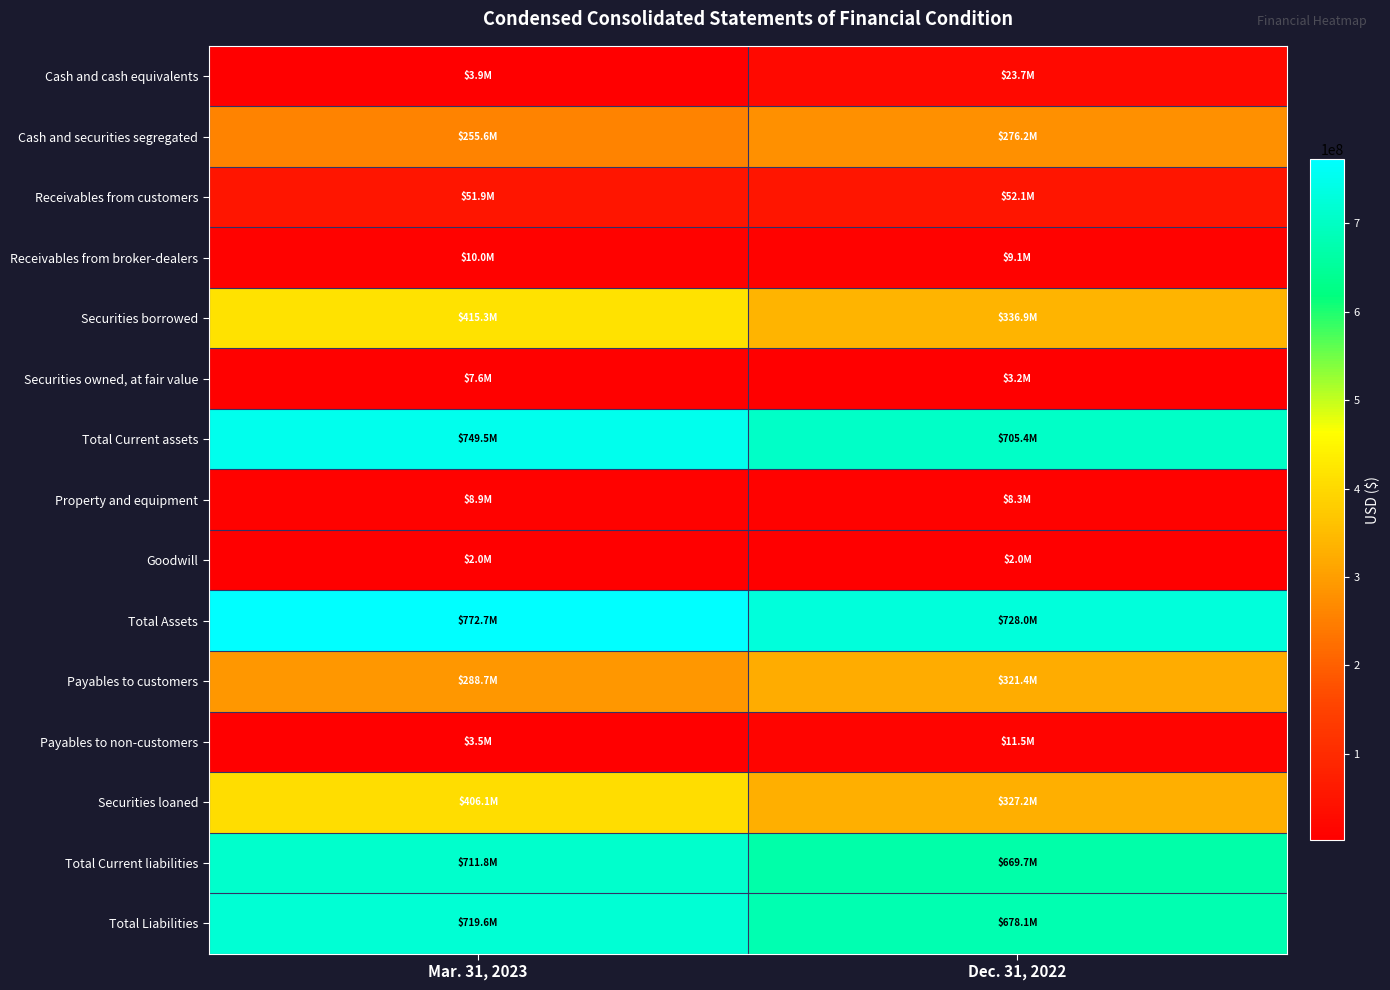

Which label corresponds to the largest value in the chart?

Mar. 31, 2023